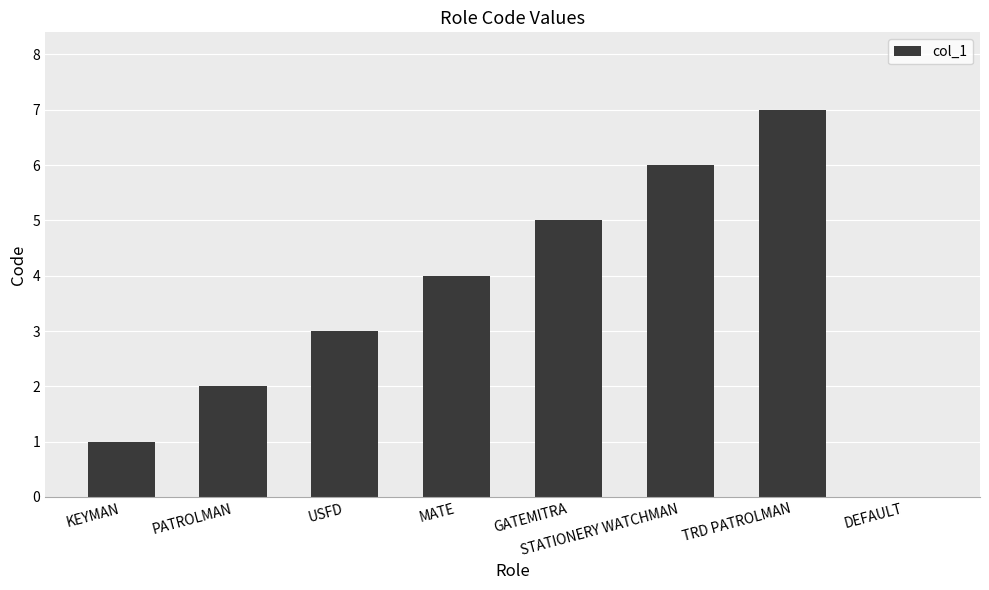

How many positive values are there?

7